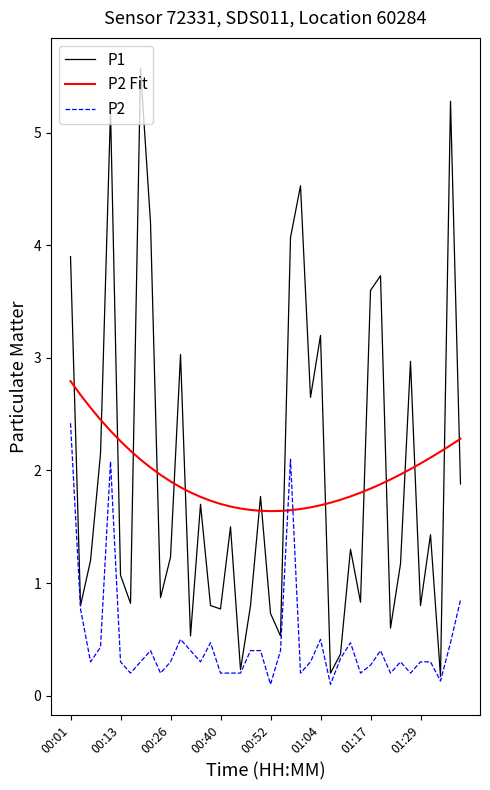

List the series in order of their peak value, highest first.

P1, P2 Fit, P2